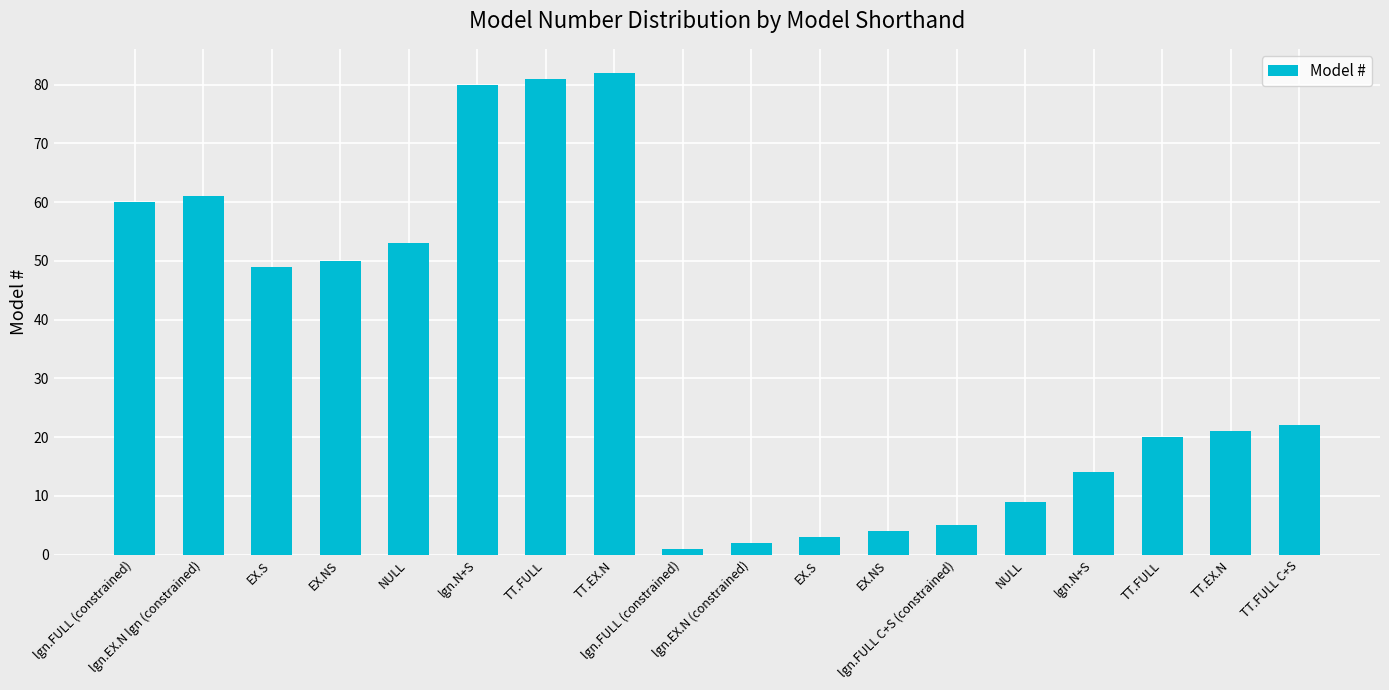

What is the label of the 14th bar from the left?

NULL